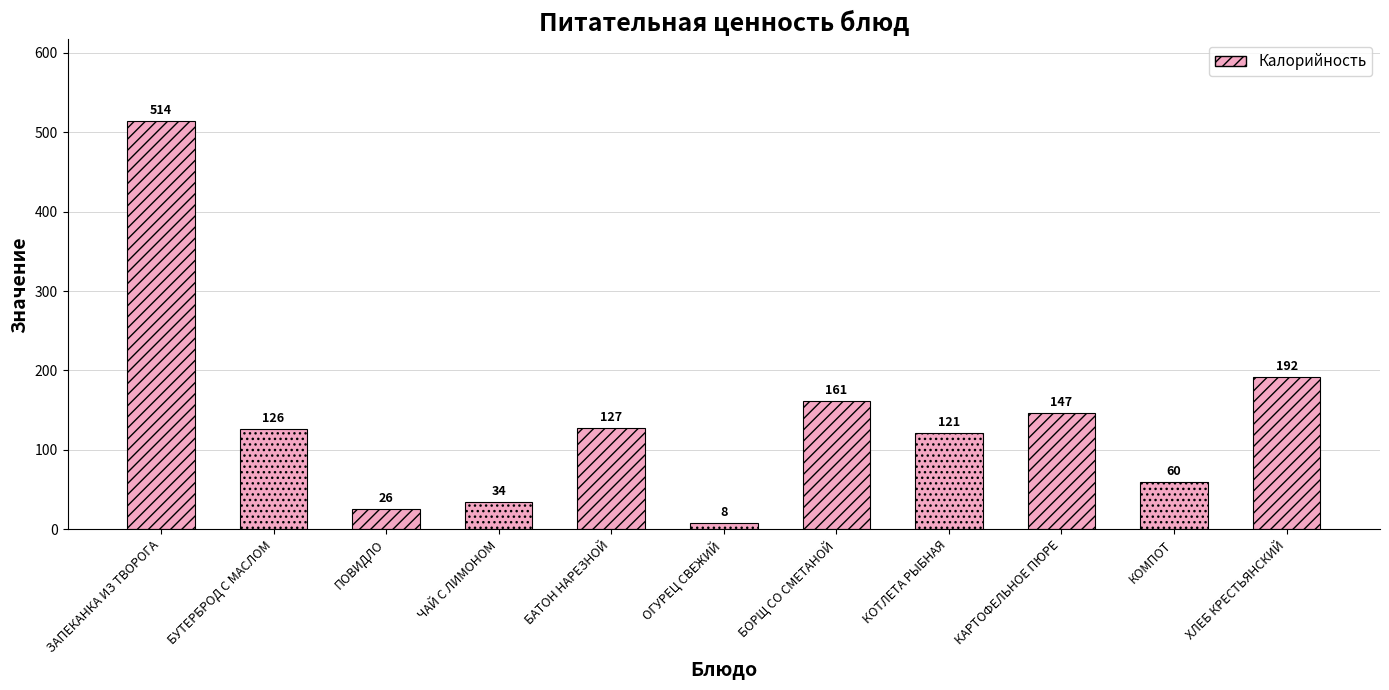

What is the minimum value shown in the chart?

8